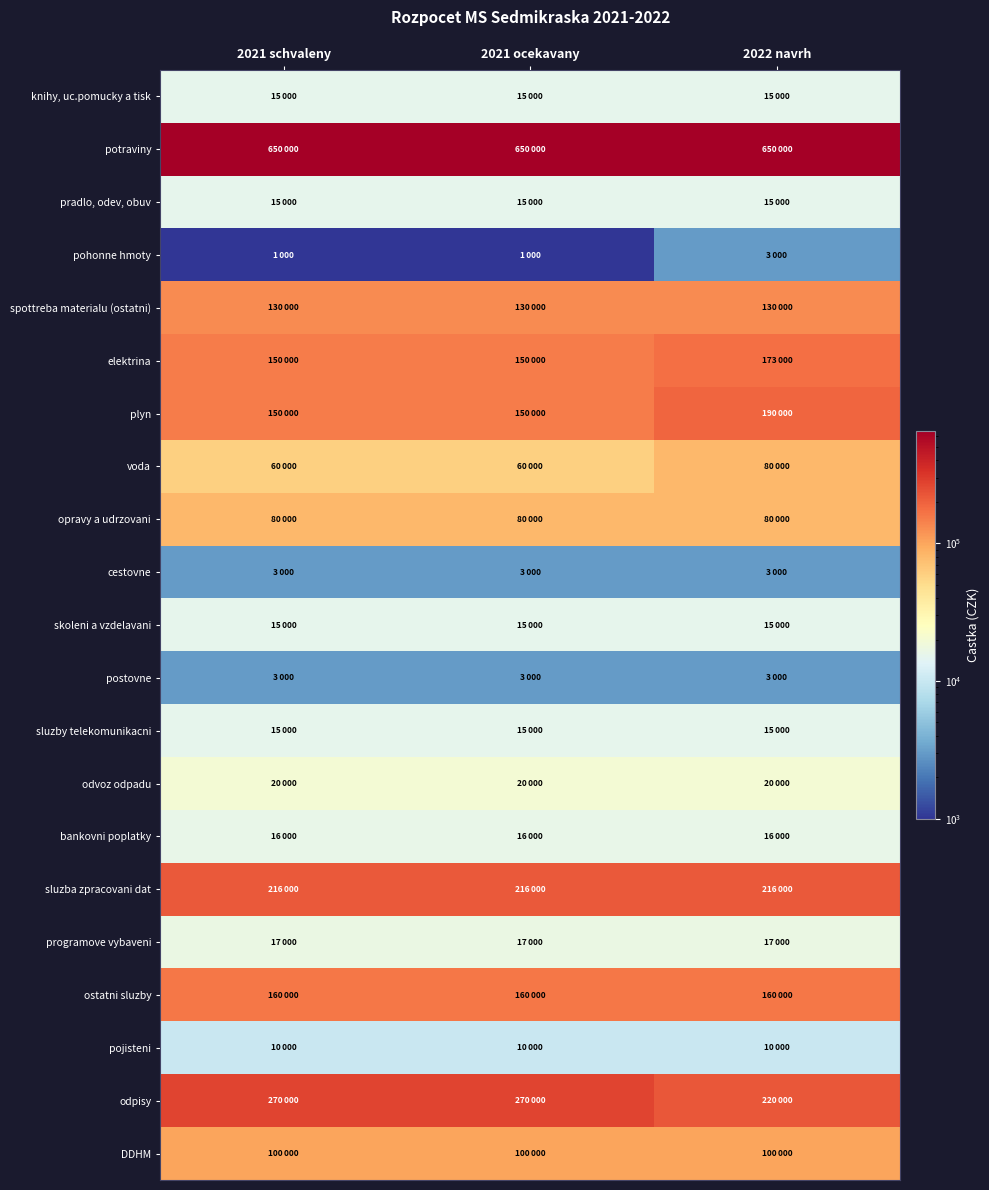

How many series are shown in this chart?

21